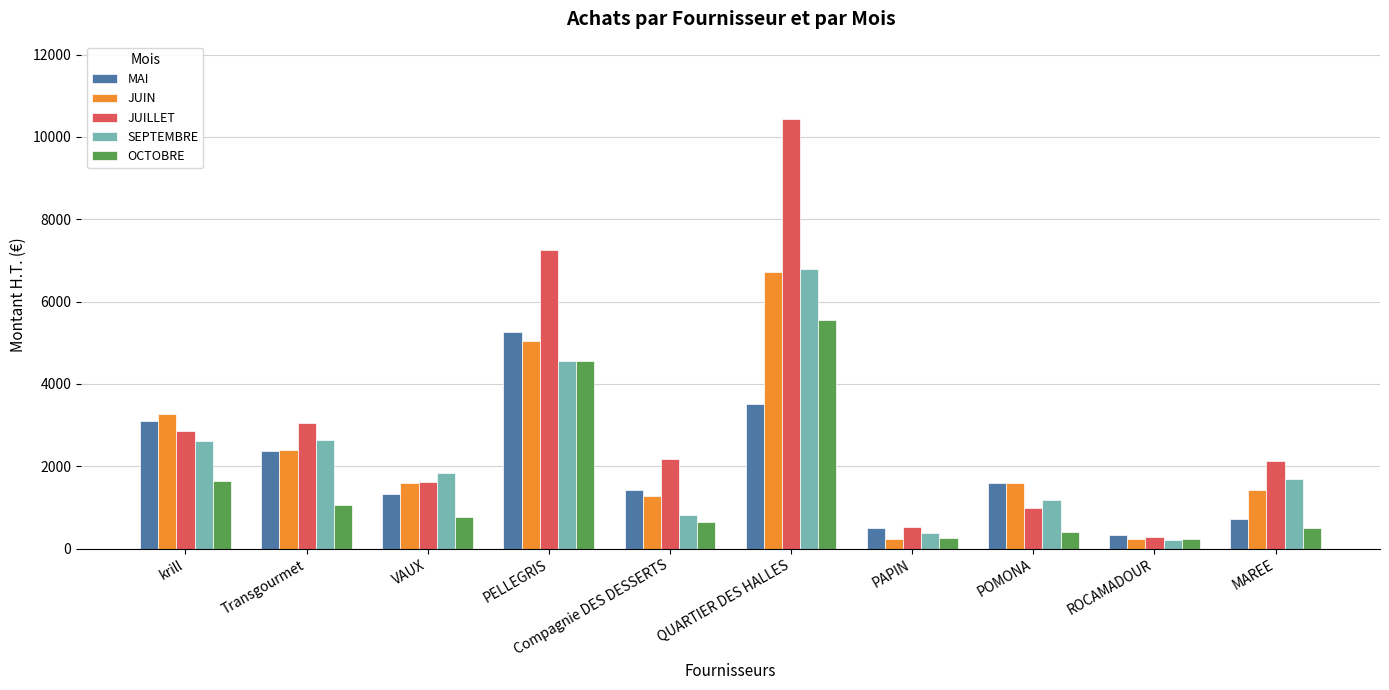

What is the smallest value displayed?

206.7